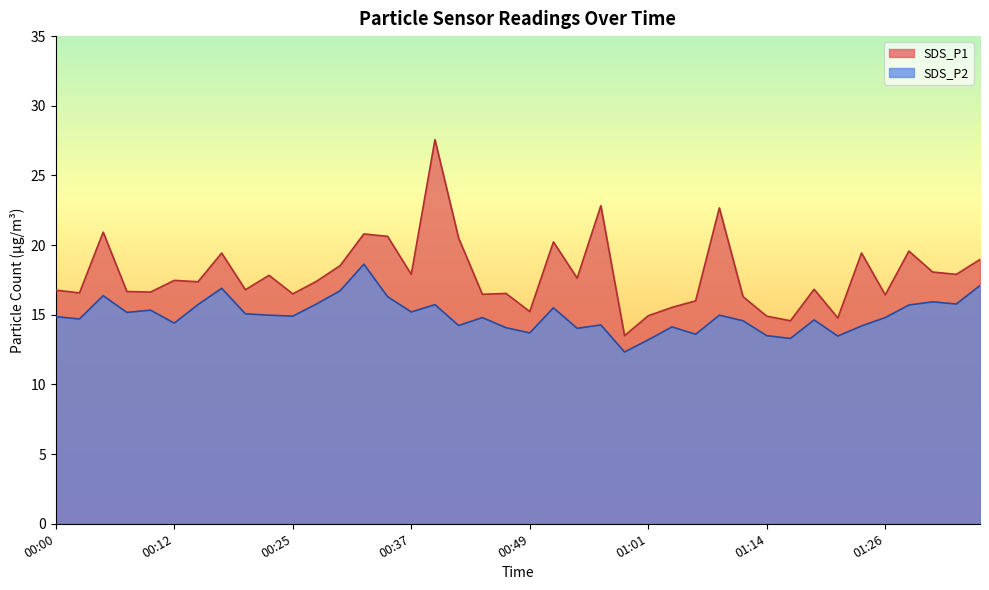

How many lines are shown in the chart?

2